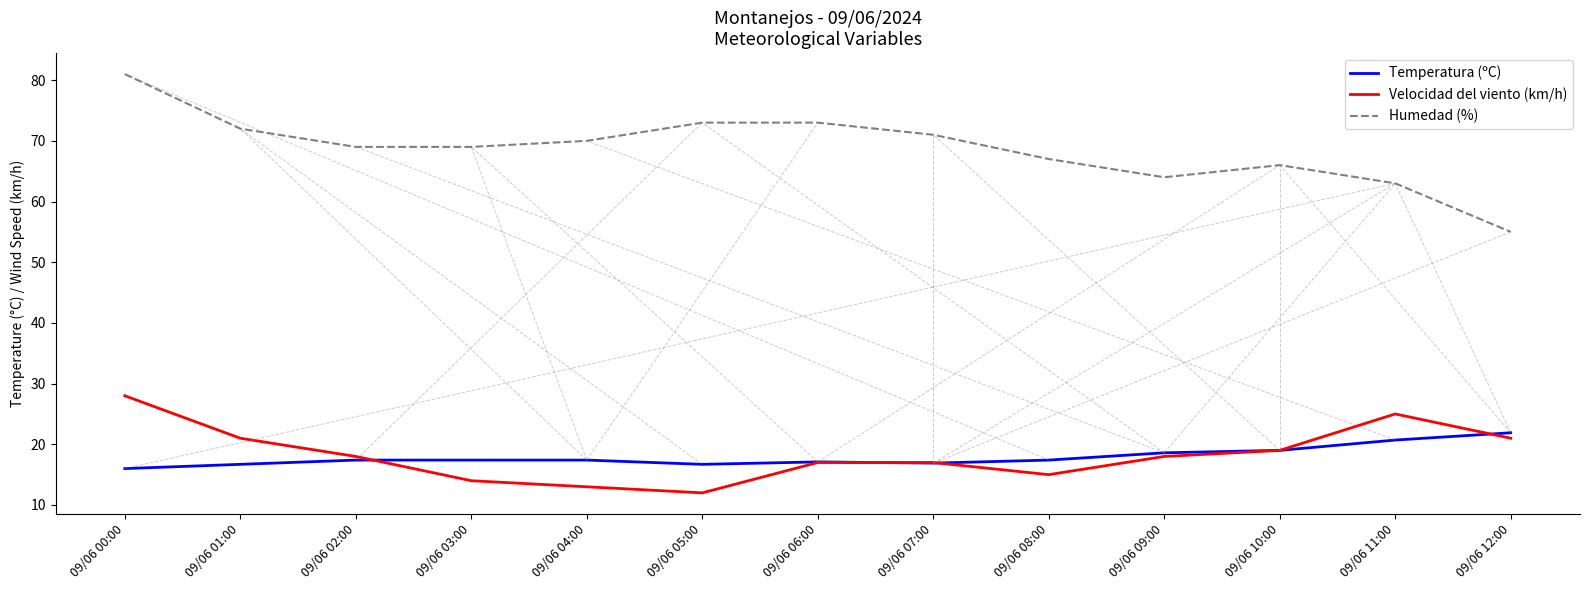

True or false: Velocidad del viento (km/h) and Humedad (%) intersect in this chart.

False